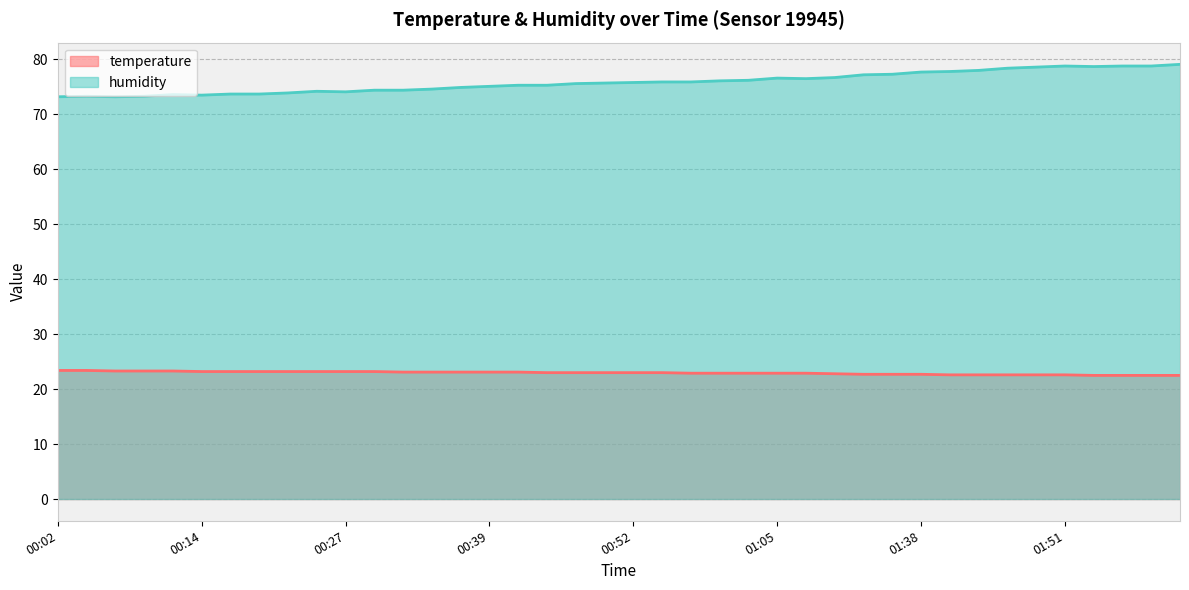

Read the humidity value at 01:30.

77.2